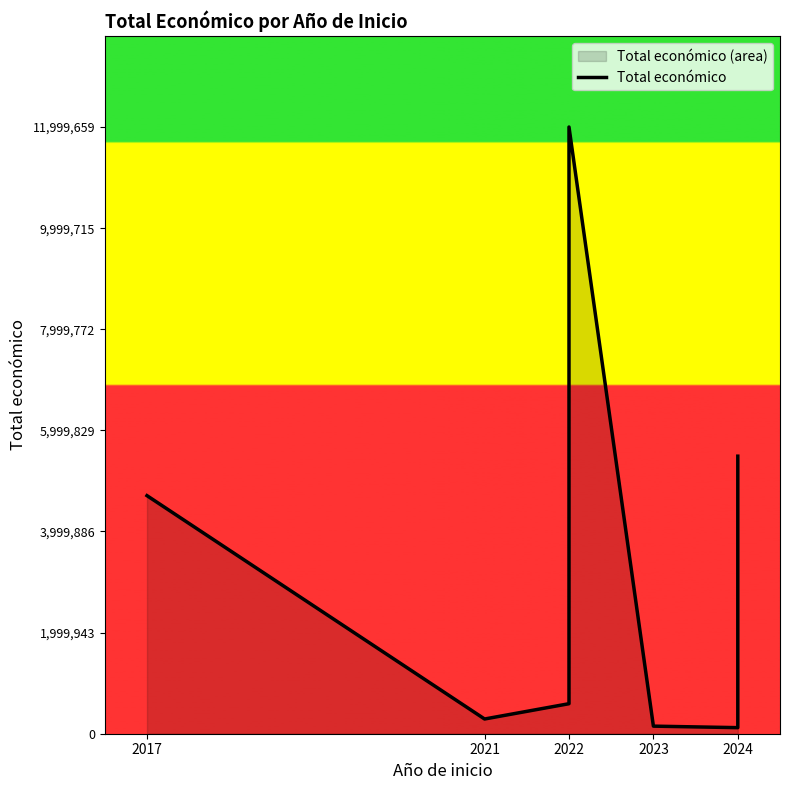

How many series are shown in this chart?

1